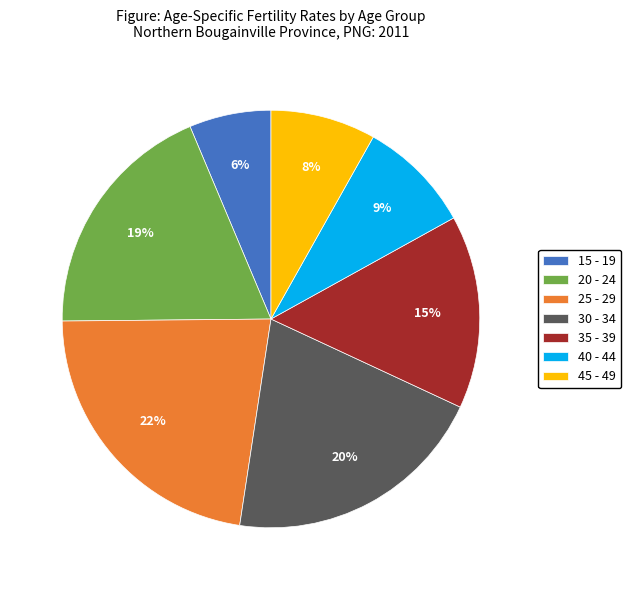

Combined, do 45 - 49 and 25 - 29 account for over 50%?

No